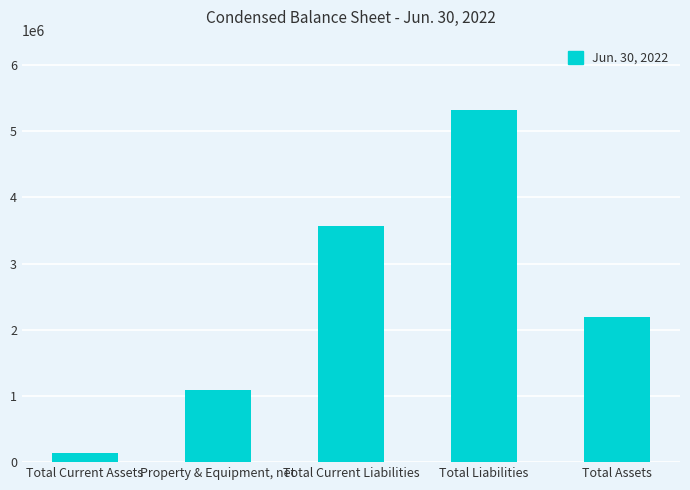

What is the difference between the maximum and minimum values?

5179035